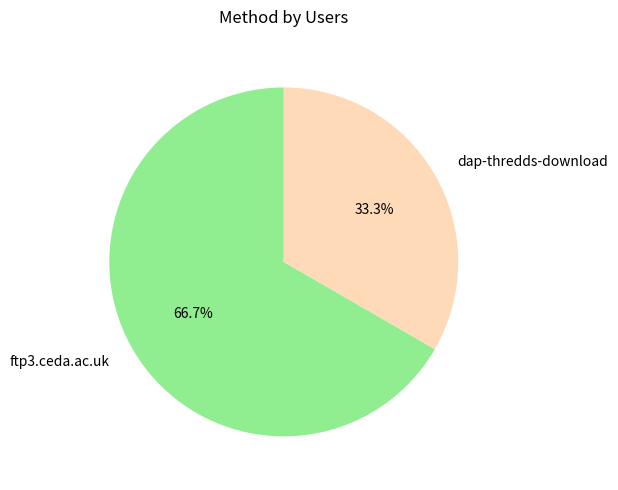

Between ftp3.ceda.ac.uk and dap-thredds-download, which is larger?

ftp3.ceda.ac.uk